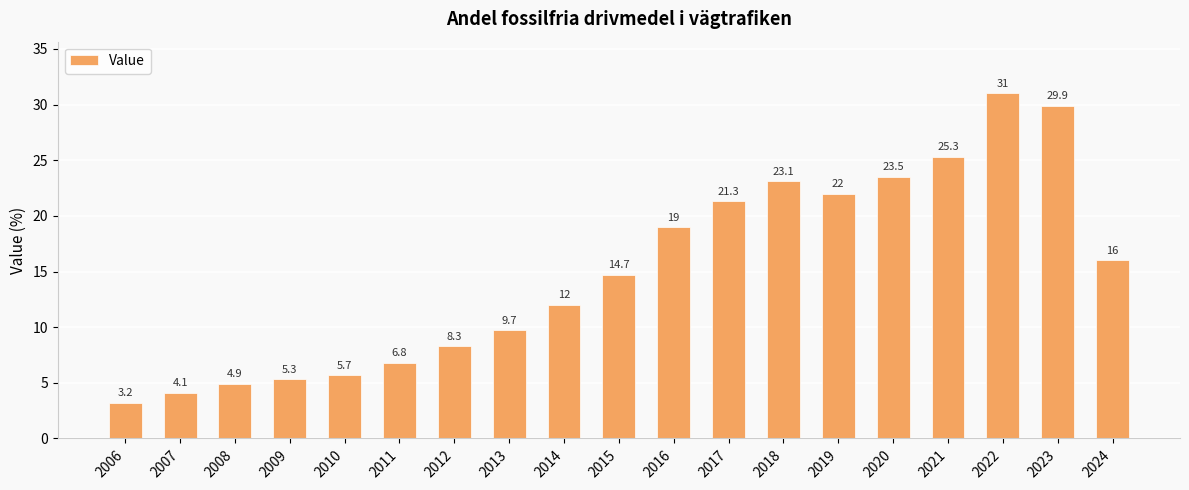

Reading right to left, extract all data points from this chart.

2024=16.0	2023=29.9	2022=31.0	2021=25.3	2020=23.5	2019=22.0	2018=23.1	2017=21.3	2016=19.0	2015=14.7	2014=12.0	2013=9.7	2012=8.3	2011=6.8	2010=5.7	2009=5.3	2008=4.9	2007=4.1	2006=3.2